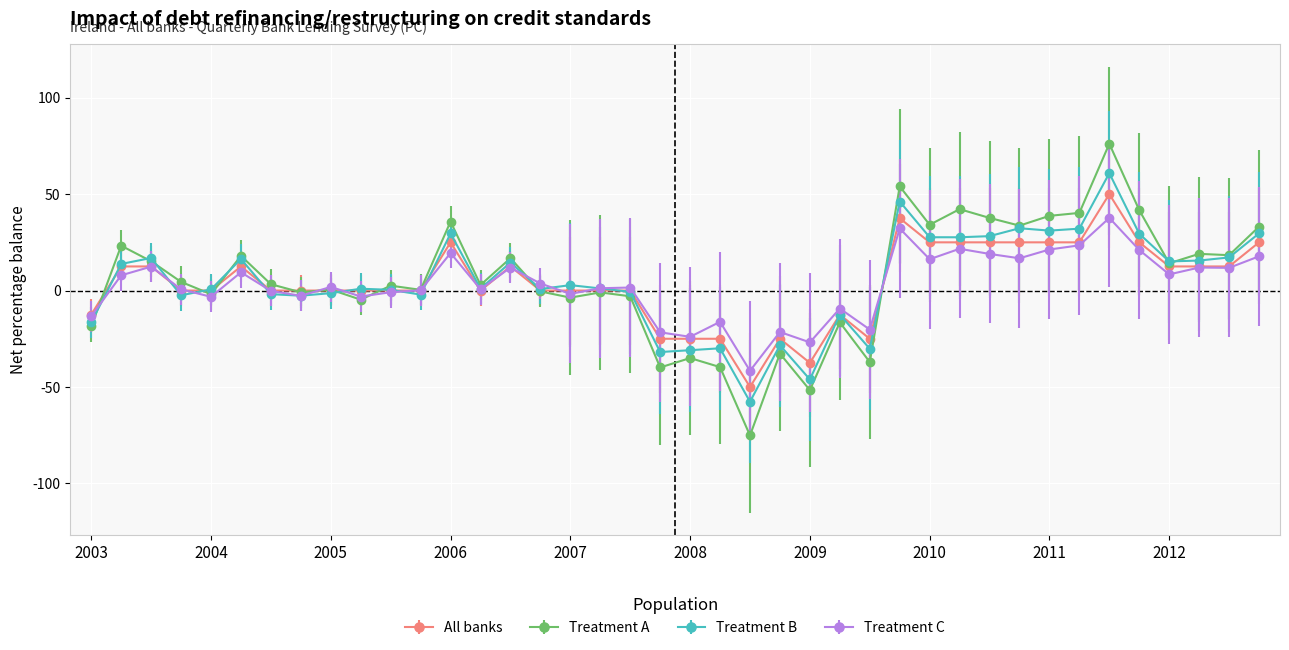

Rank the series by their maximum value, from lowest to highest.

Treatment C, All banks, Treatment B, Treatment A